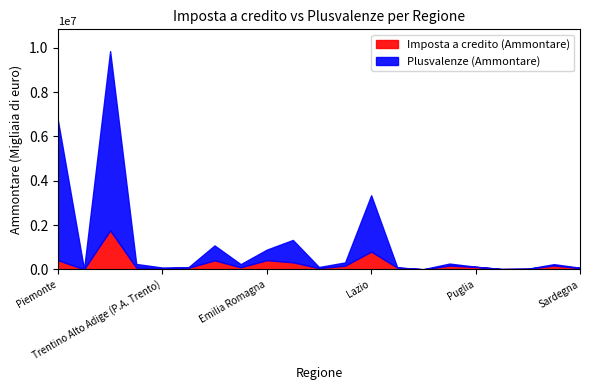

How many lines are shown in the chart?

2